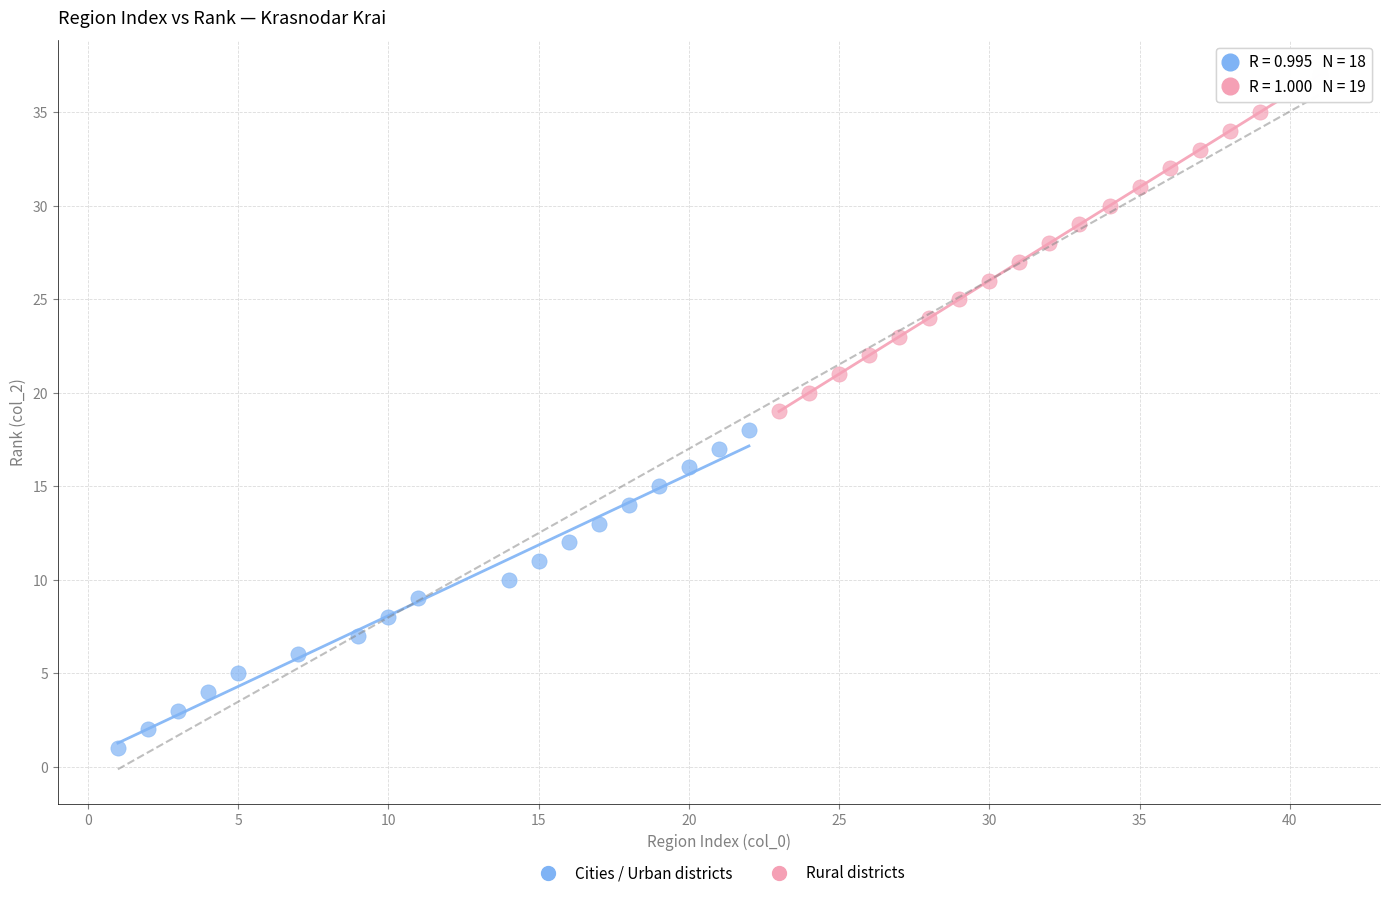

What are all the series names shown in the legend?

Cities / Urban districts, Rural districts